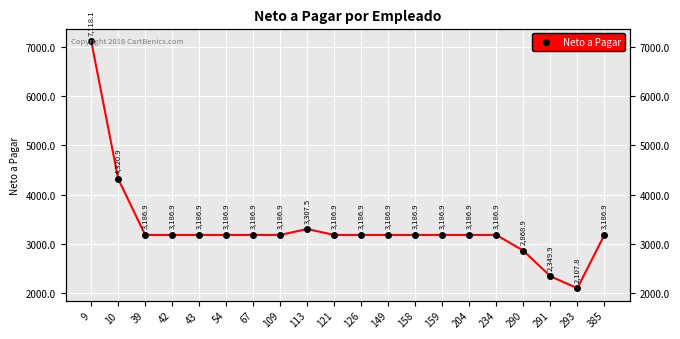

What is the value of the 10th point from the left?

3186.9